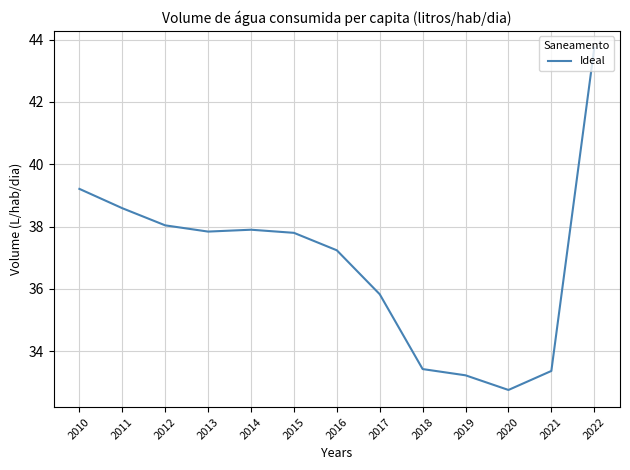

The value at 2016 is 37.2. True or false?

True